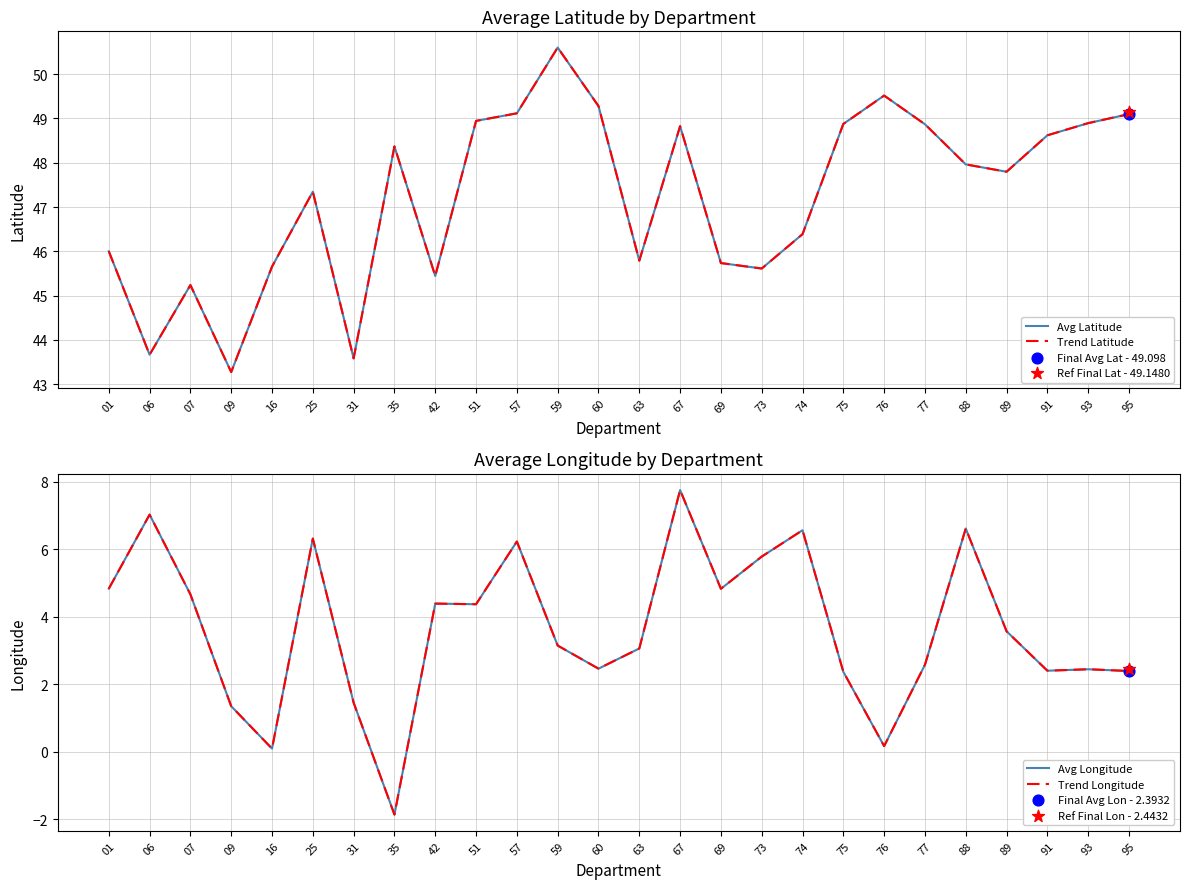

Which series contains the lowest Y value?

Avg Longitude